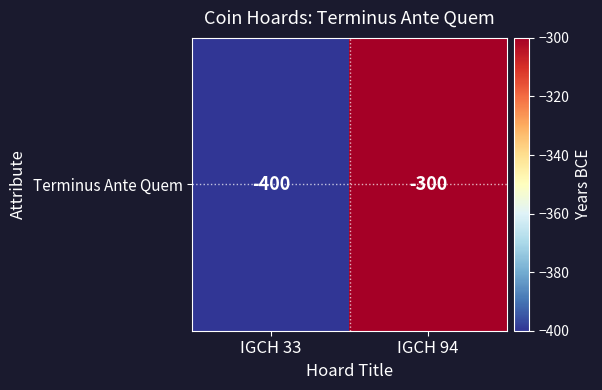

What is the minimum value shown in the chart?

-400